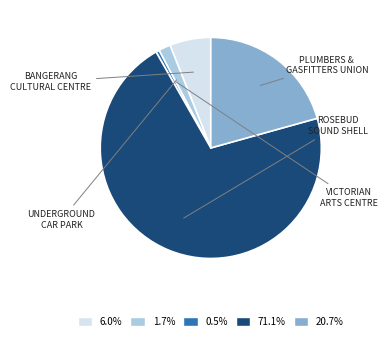

How many slices are in this pie chart?

5